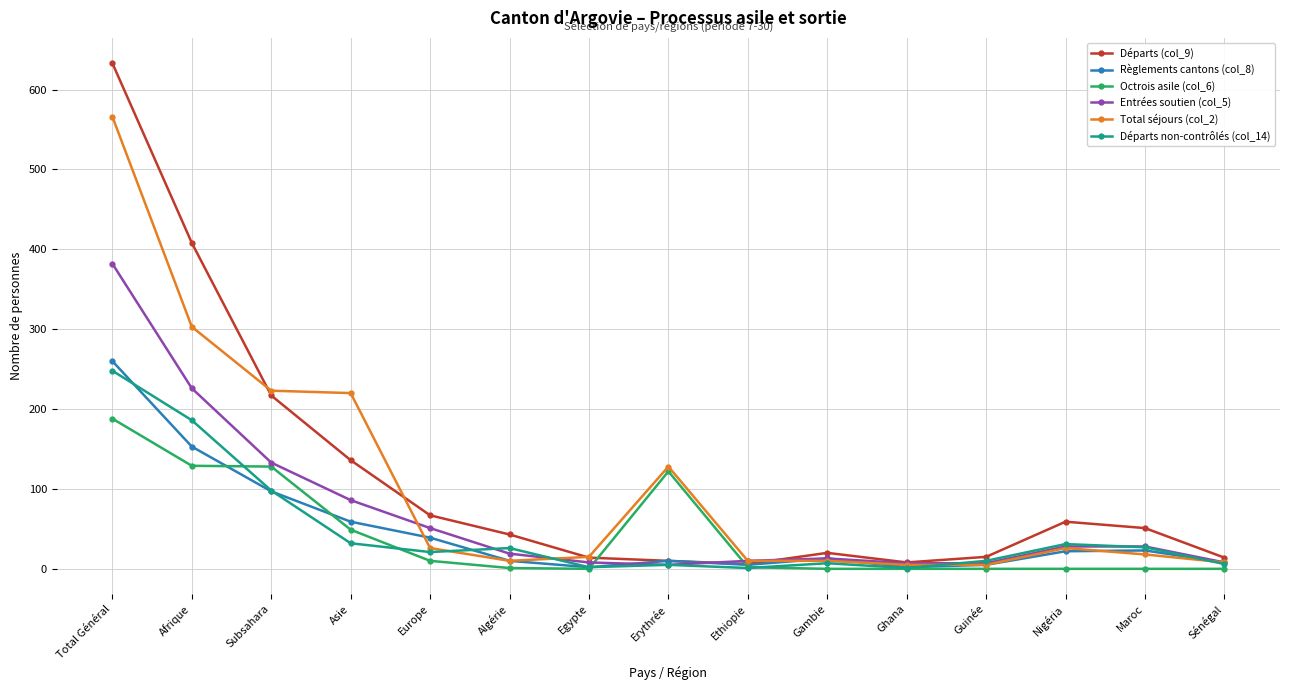

How many data points does each series have?

15